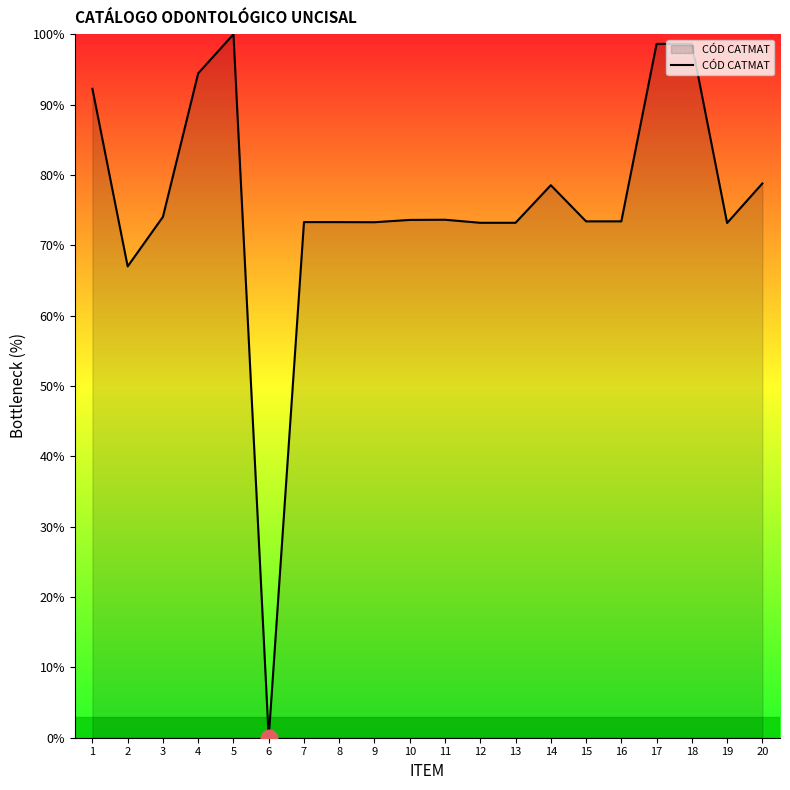

Which label corresponds to the smallest value in the chart?

6